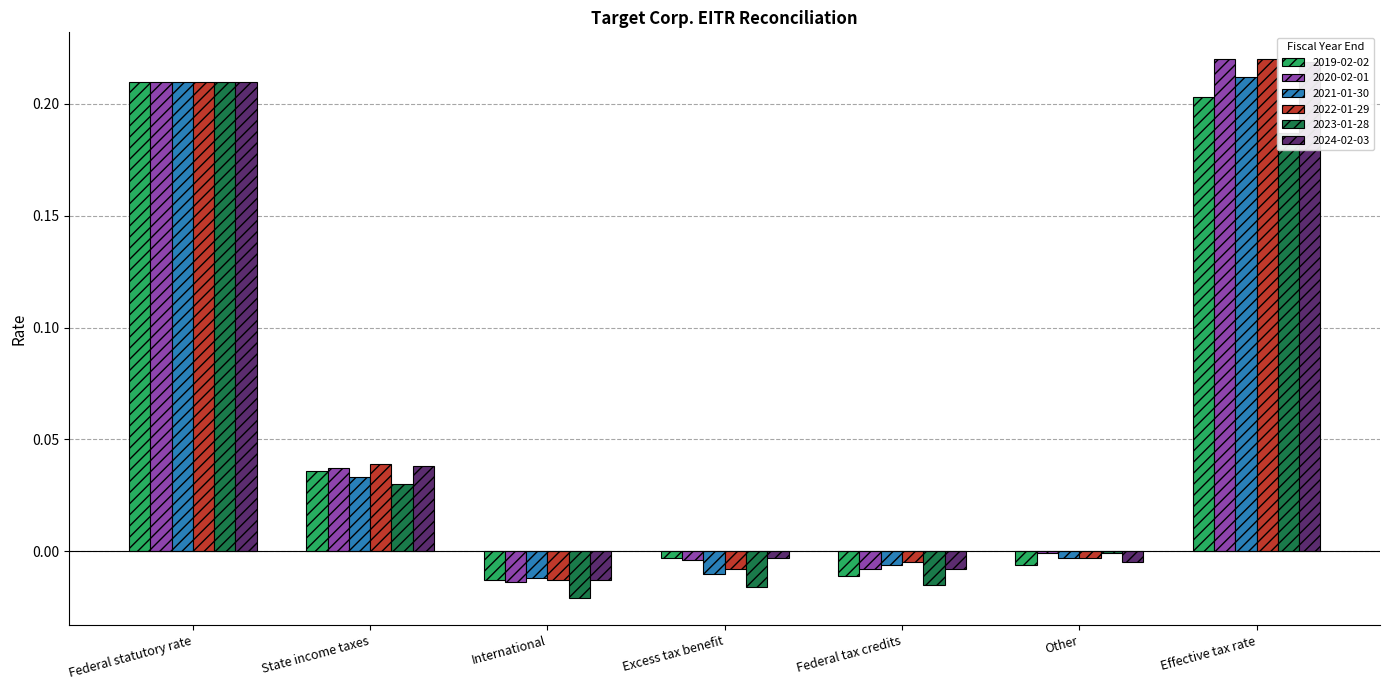

At which label is 2019-02-02 closest to 0?

Excess tax benefit